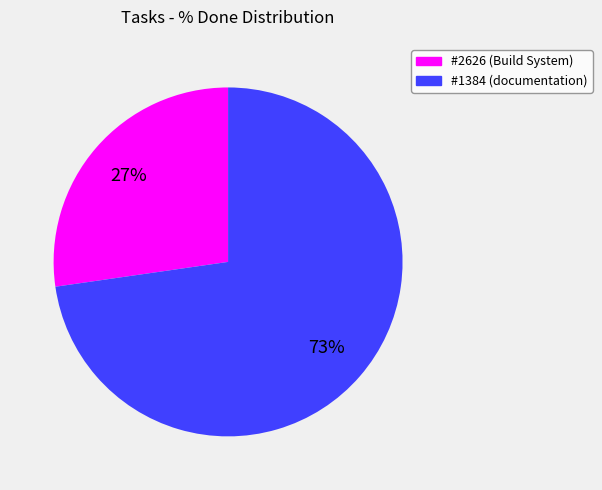

True or false: #2626 (Build System) accounts for 27% of the total.

True